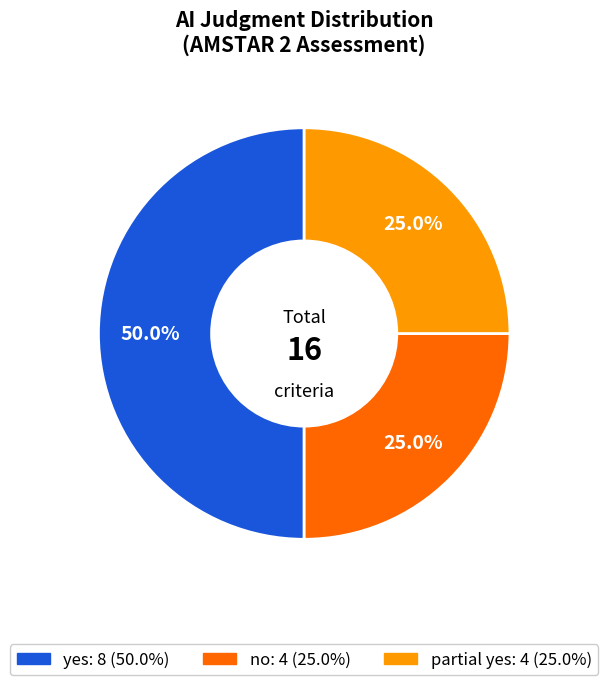

True or false: partial yes accounts for 25% of the total.

True